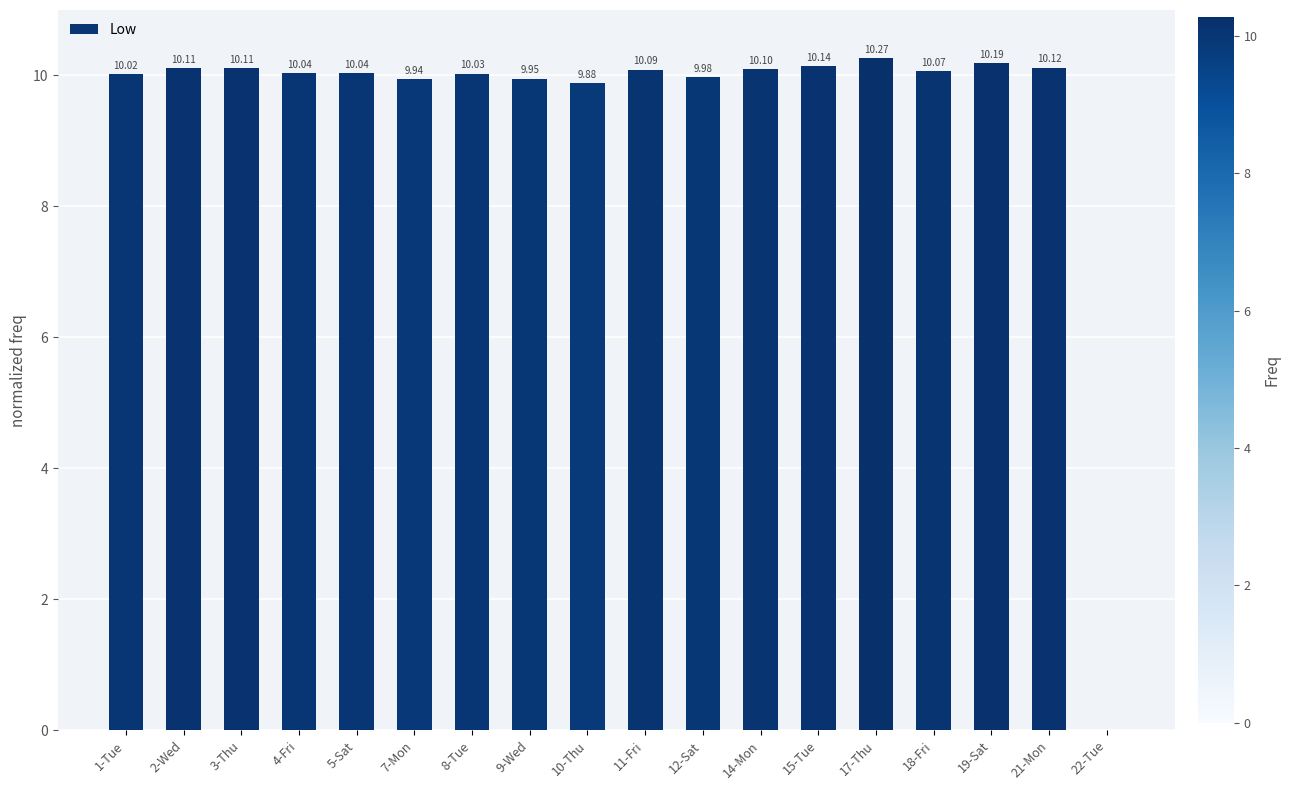

Are the bars horizontal?

No